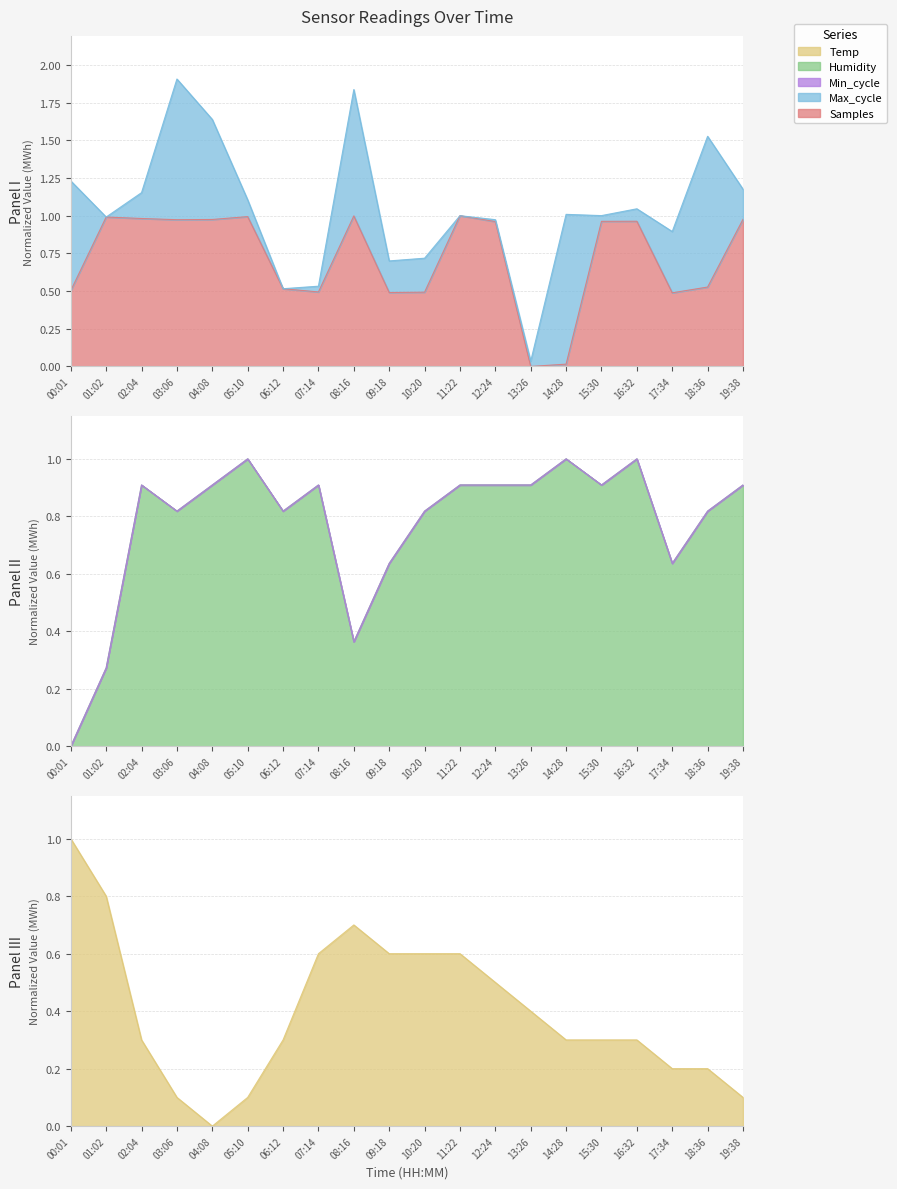

Between which two adjacent categories do Humidity and Samples first intersect?

04:08 and 05:10